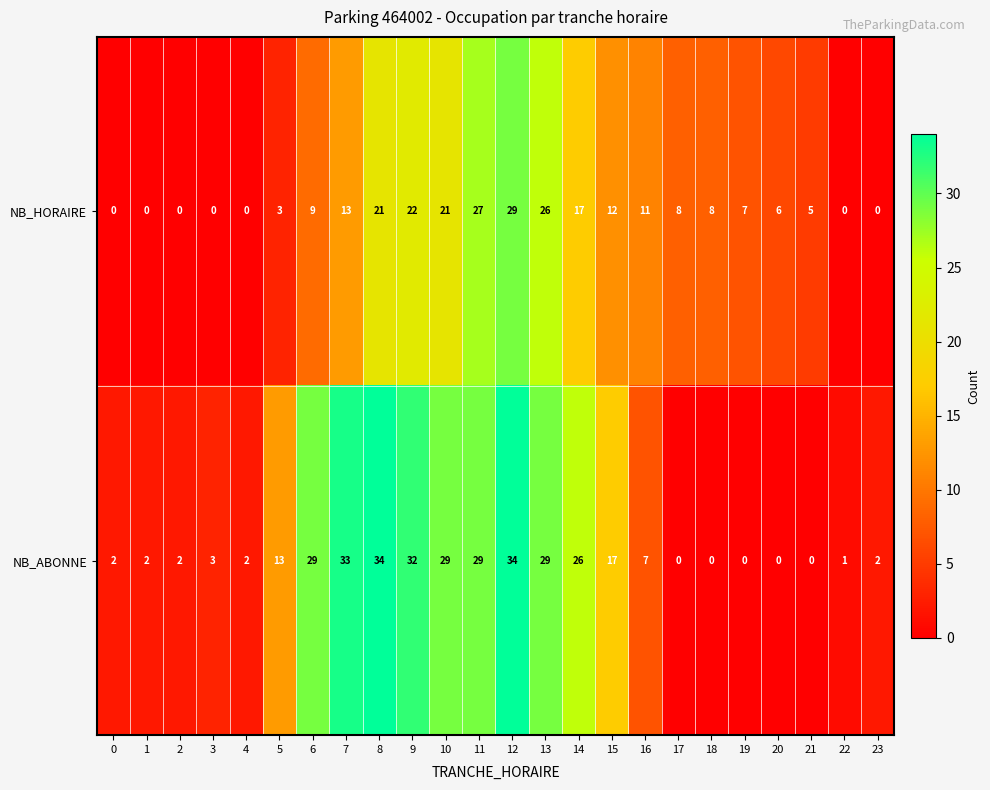

Rank the series by their maximum value, from highest to lowest.

NB_ABONNE, NB_HORAIRE